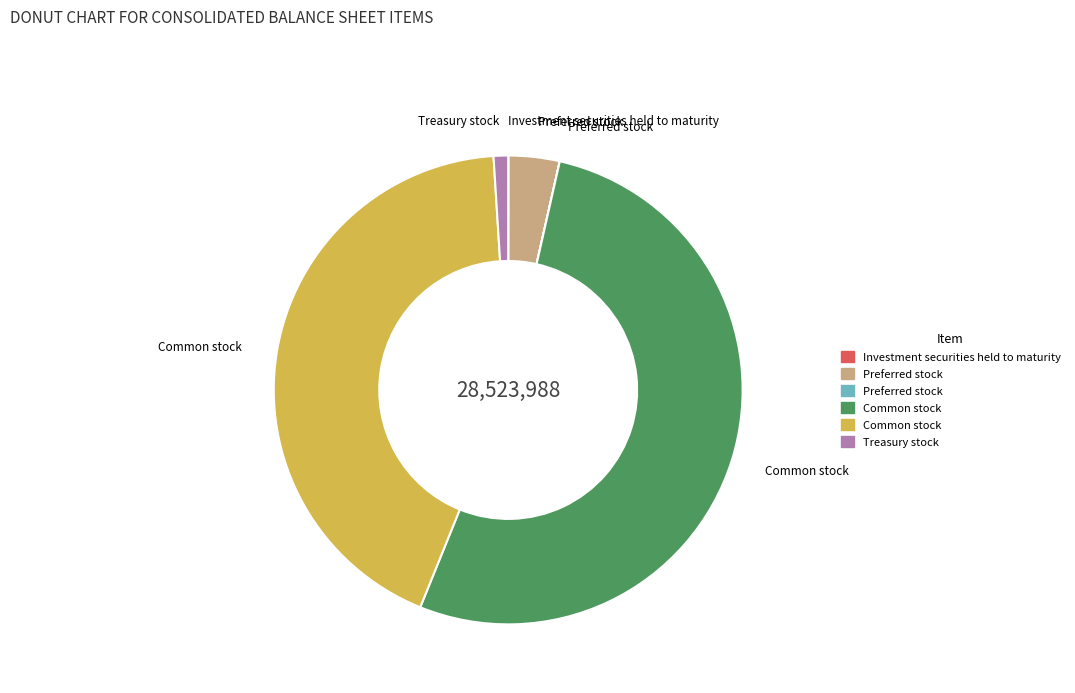

Does any single category account for the majority?

Yes